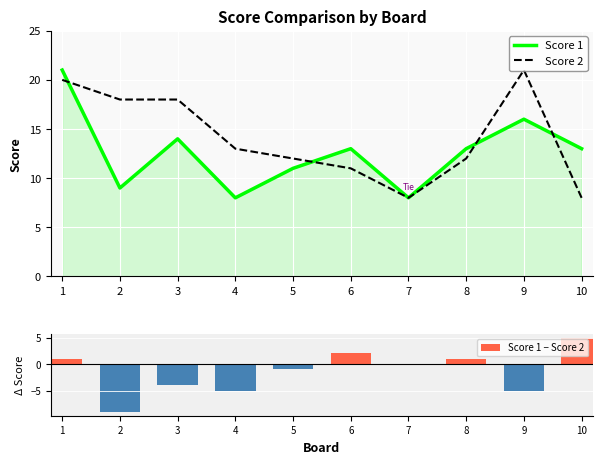

How many groups of bars are there?

10